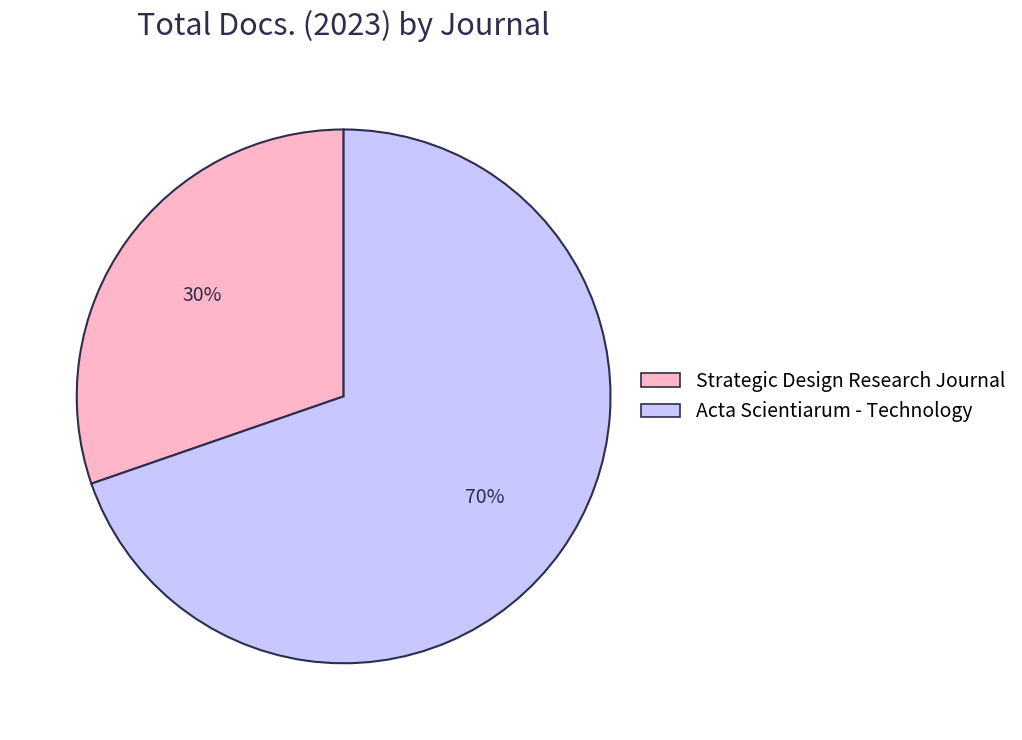

How many slices are in this pie chart?

2